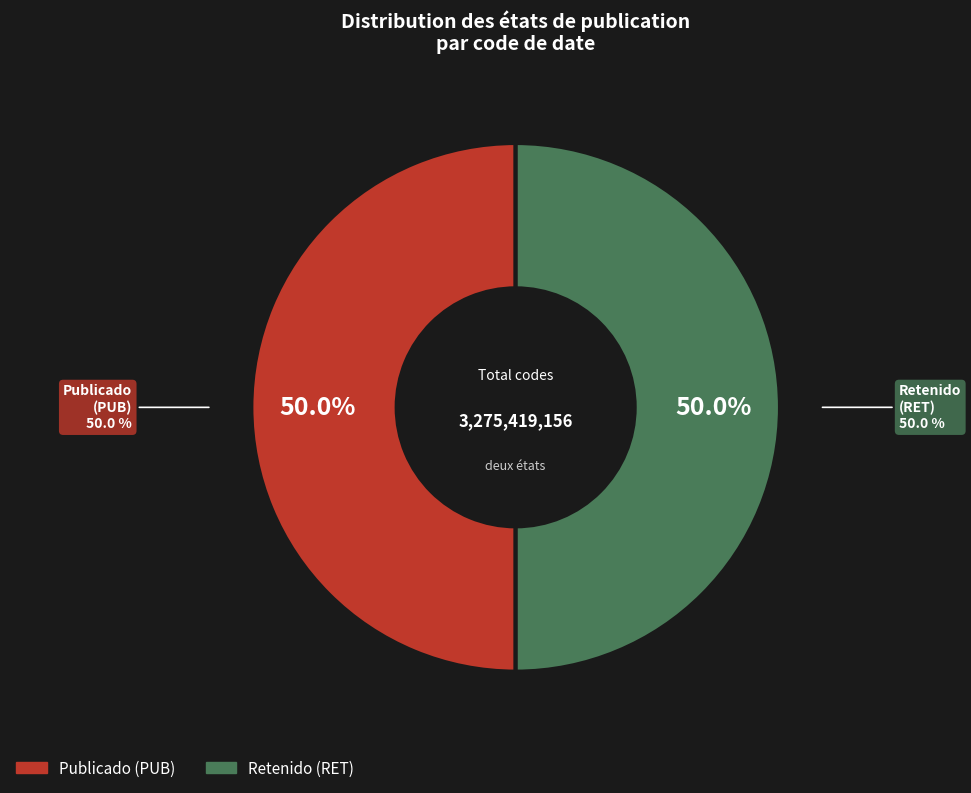

True or false: PUB accounts for 44% of the total.

False